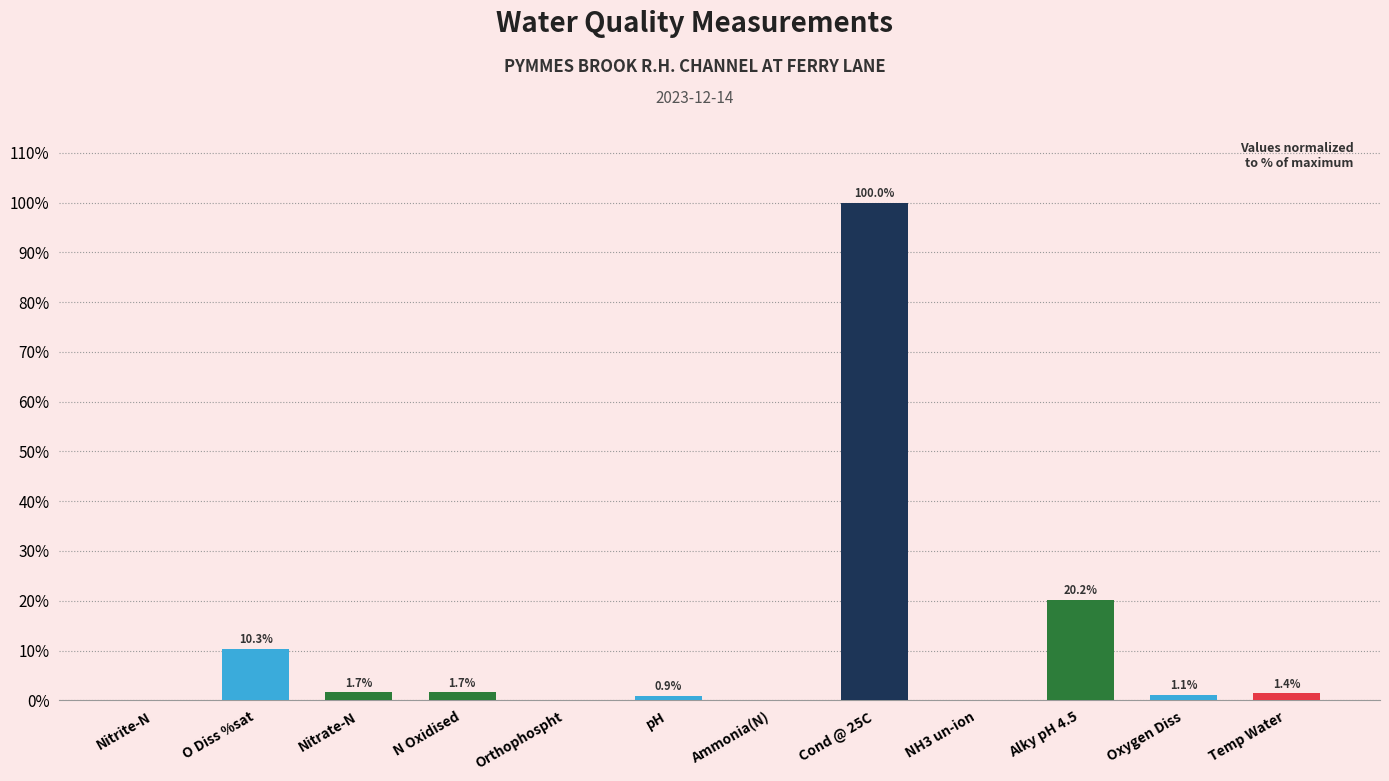

Which category has the highest value across all series?

Cond @ 25C